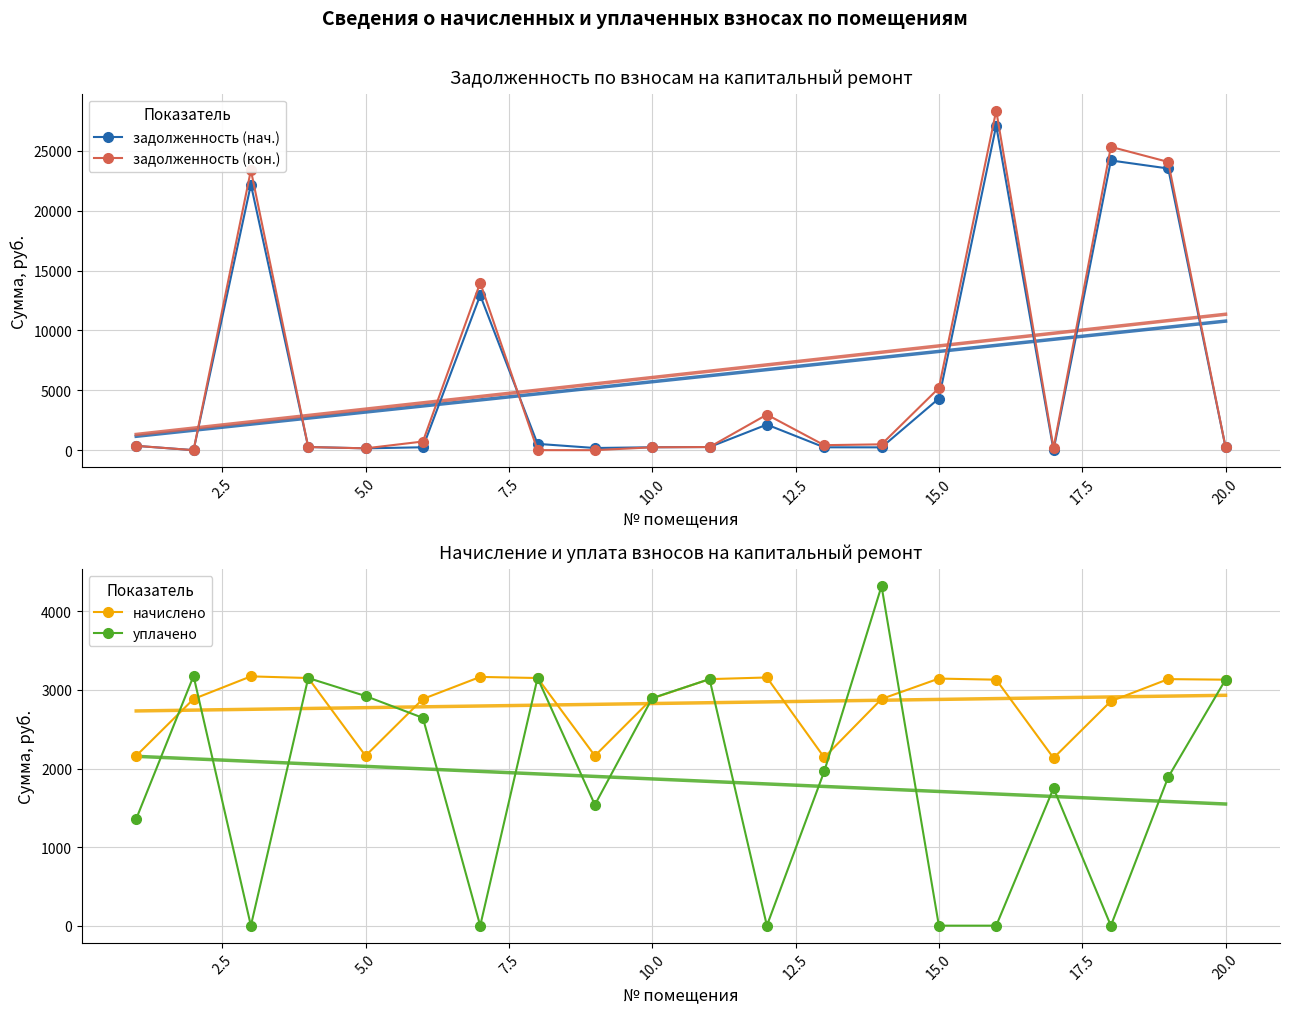

How many categories are shown in the chart?

20